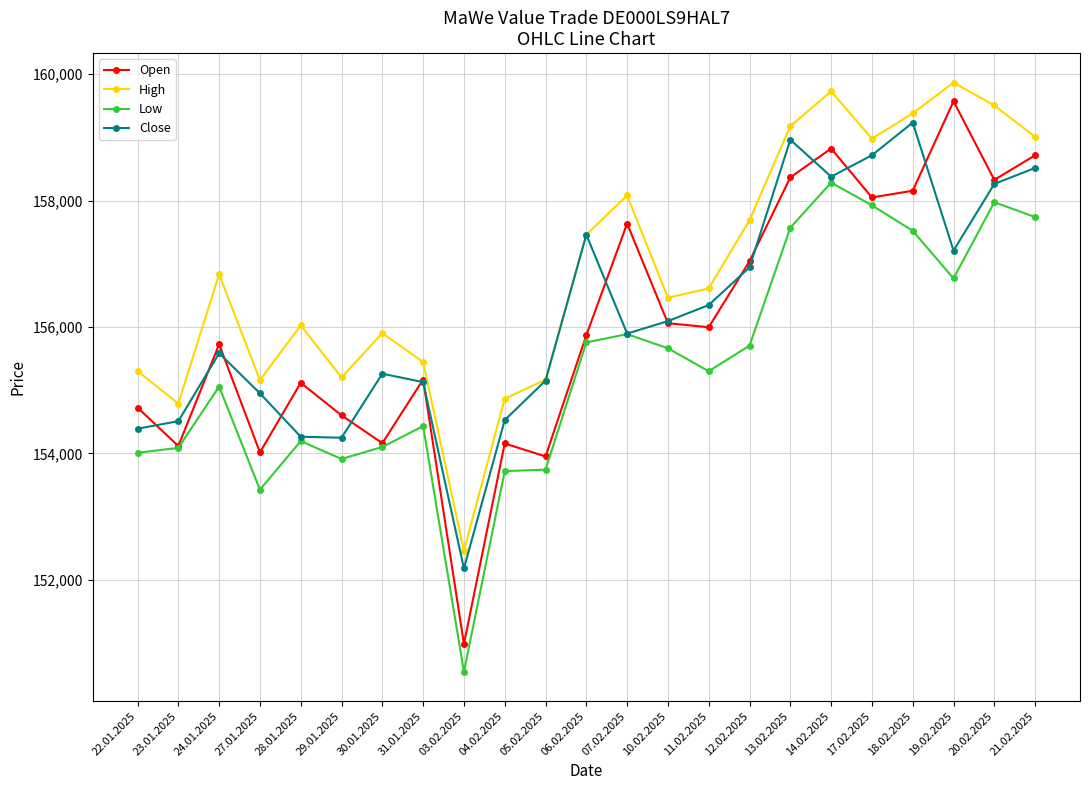

What position from the left is 03.02.2025?

9